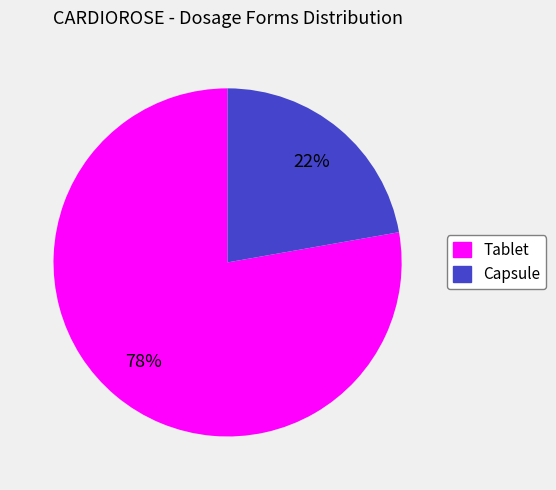

Combined, do Tablet and Capsule account for over 50%?

Yes